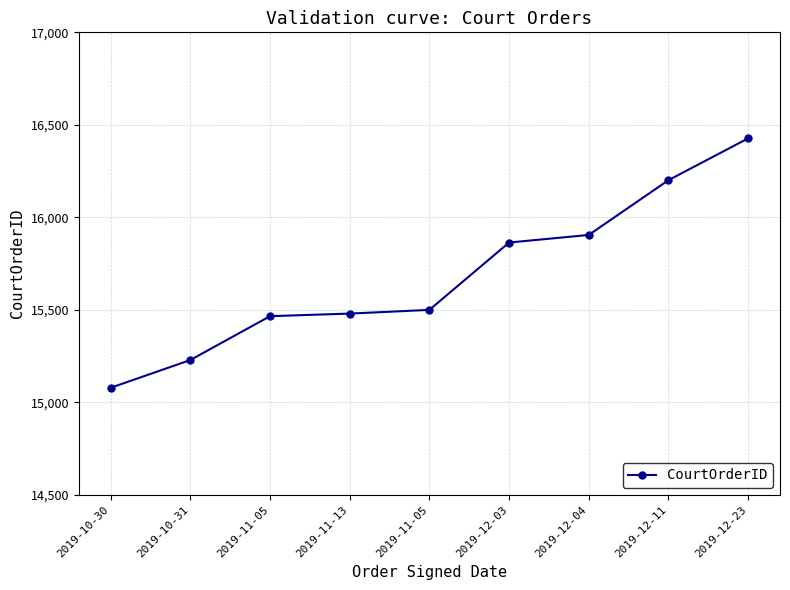

How many series are shown in this chart?

1